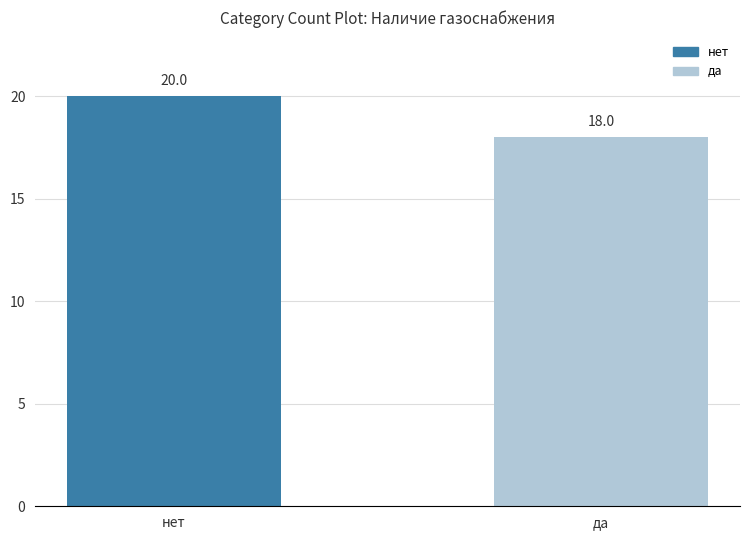

Between нет and да, which is larger?

нет